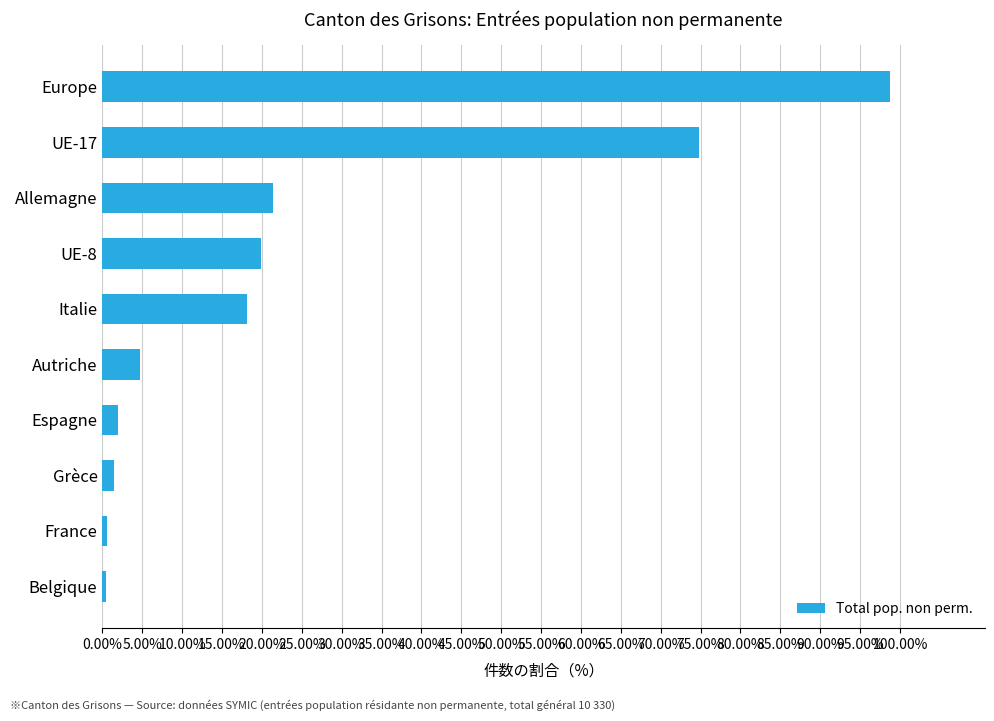

The value at Italie is 18.1. True or false?

True